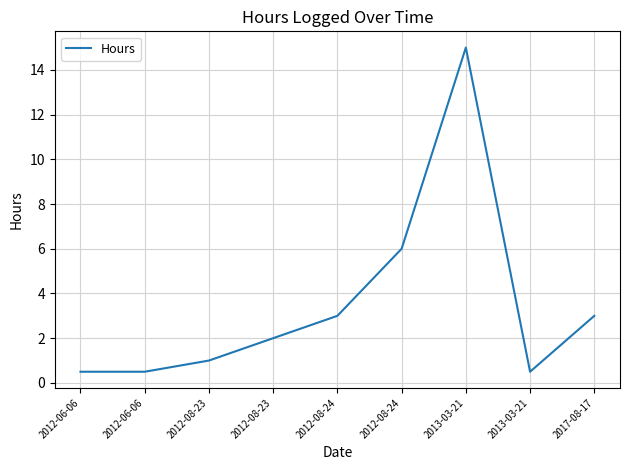

Which category has the lowest value across all series?

2012-06-06